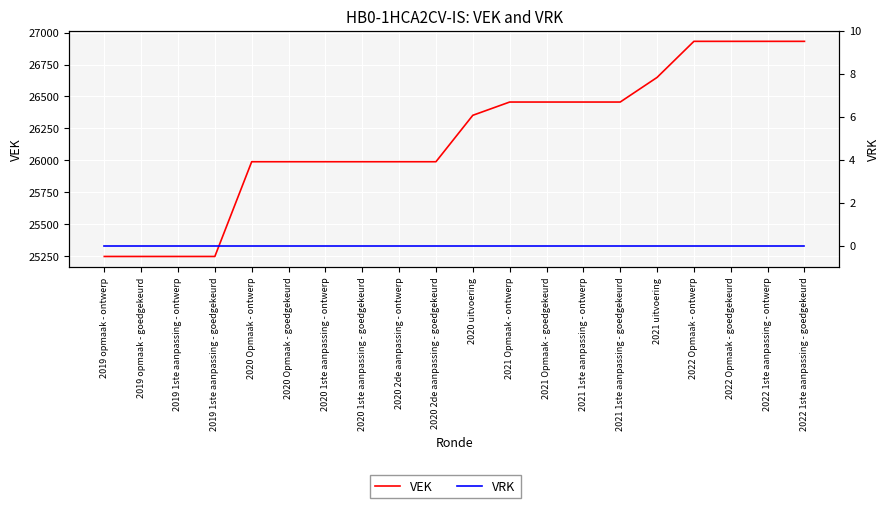

Between 2020 Opmaak - ontwerp and 2021 Opmaak - goedgekeurd, which series saw the biggest shift?

VEK